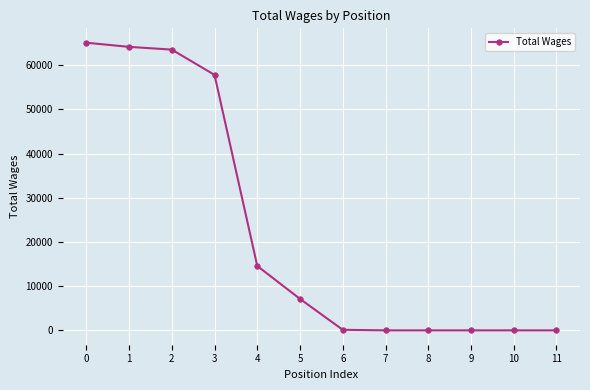

How many series are shown in this chart?

1